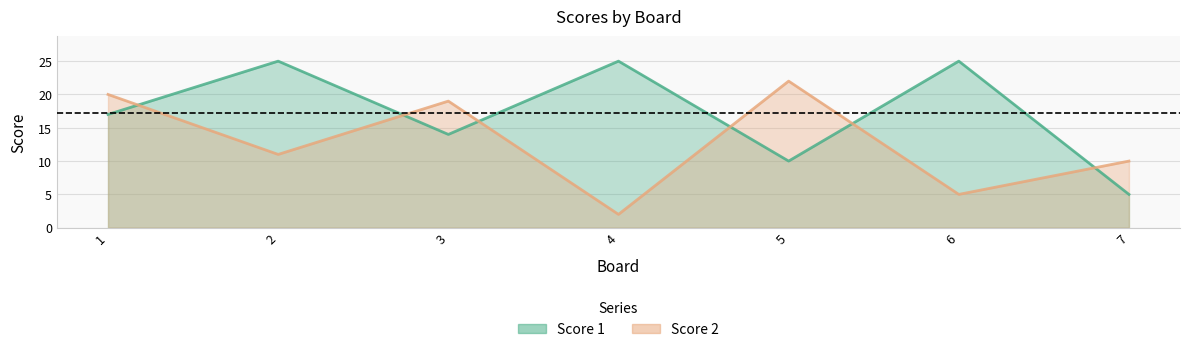

The Score 2 series shows 9 at 6. True or false?

False